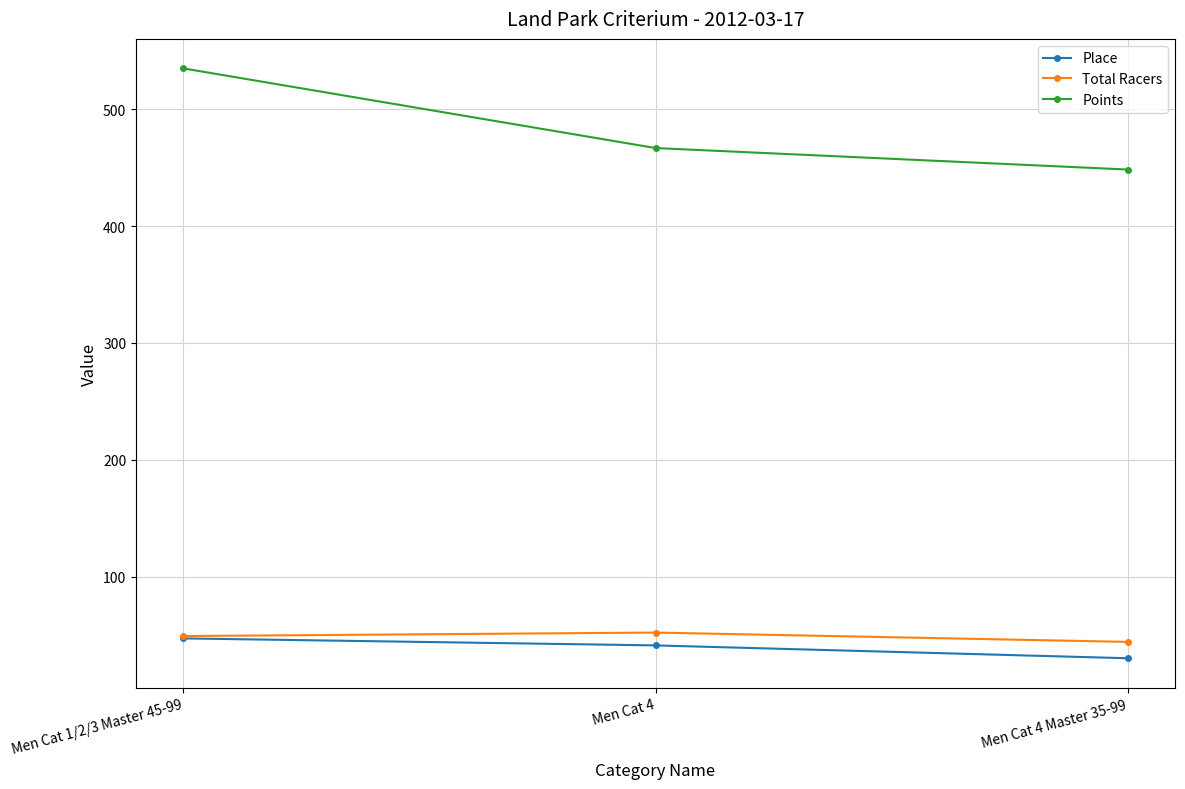

Which series changed the most between Men Cat 1/2/3 Master 45-99 and Men Cat 4?

Points